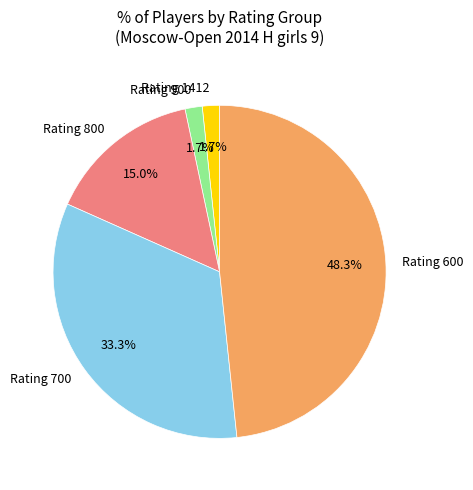

Is there any slice that represents more than half of the pie?

No